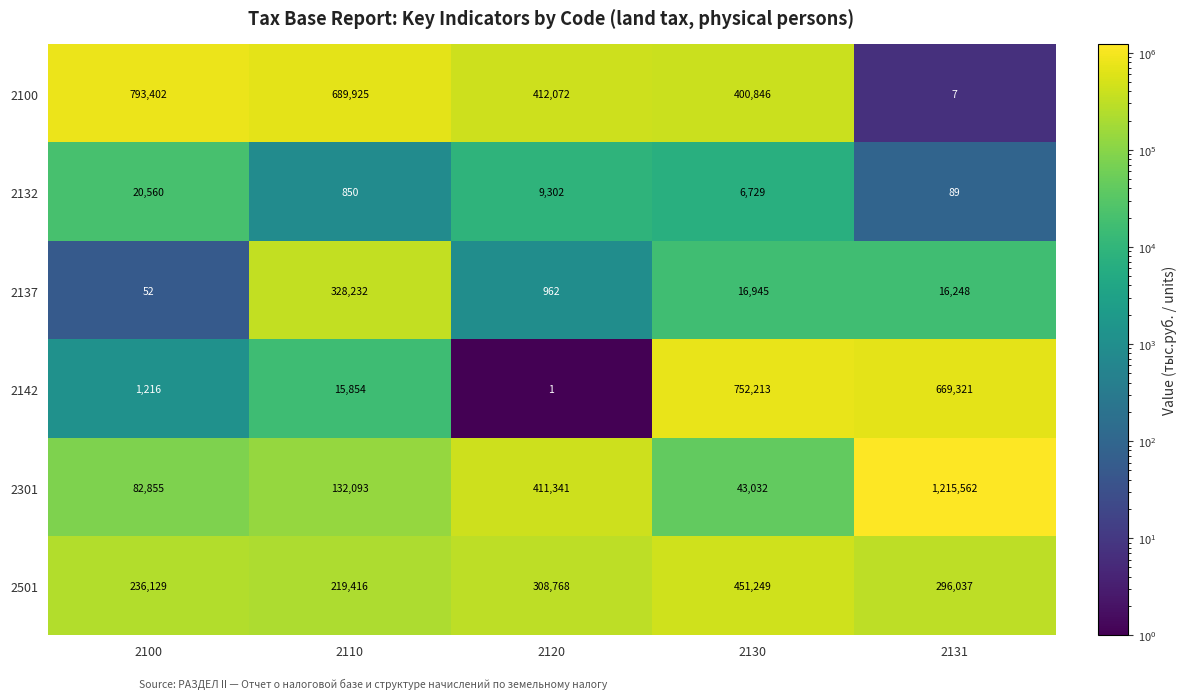

Reading left to right, transcribe all the data shown in this chart.

2100: 2100=793402	2110=689925	2120=412072	2130=400846	2131=7
2132: 2100=20560	2110=850	2120=9302	2130=6729	2131=89
2137: 2100=52	2110=328232	2120=962	2130=16945	2131=16248
2142: 2100=1216	2110=15854	2120=1	2130=752213	2131=669321
2301: 2100=82855	2110=132093	2120=411341	2130=43032	2131=1215562
2501: 2100=236129	2110=219416	2120=308768	2130=451249	2131=296037